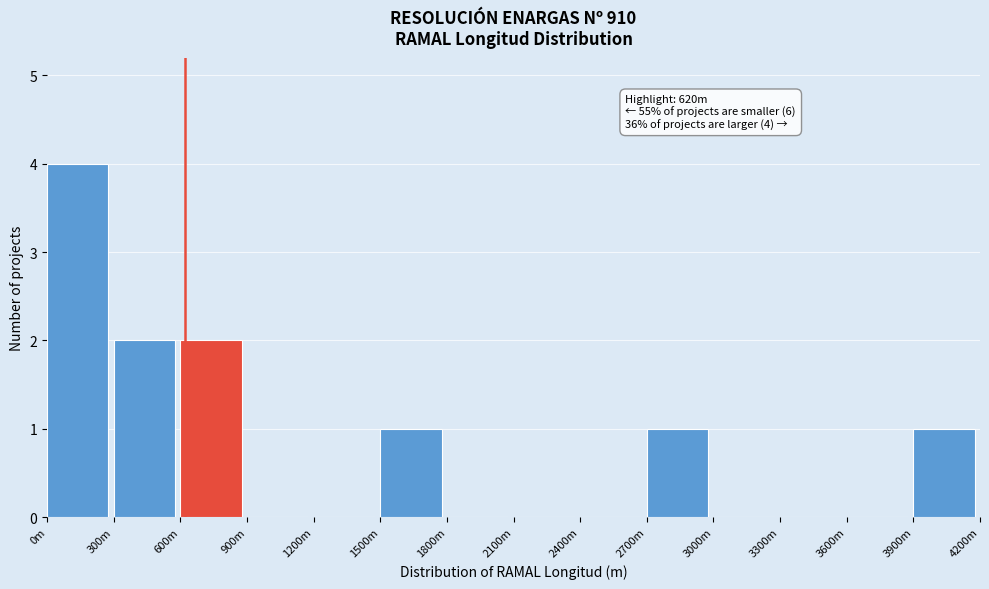

Reading left to right, list all the values displayed in this chart.

0m=4	300m=2	600m=2	900m=0	1200m=0	1500m=1	1800m=0	2100m=0	2400m=0	2700m=1	3000m=0	3300m=0	3600m=0	3900m=1